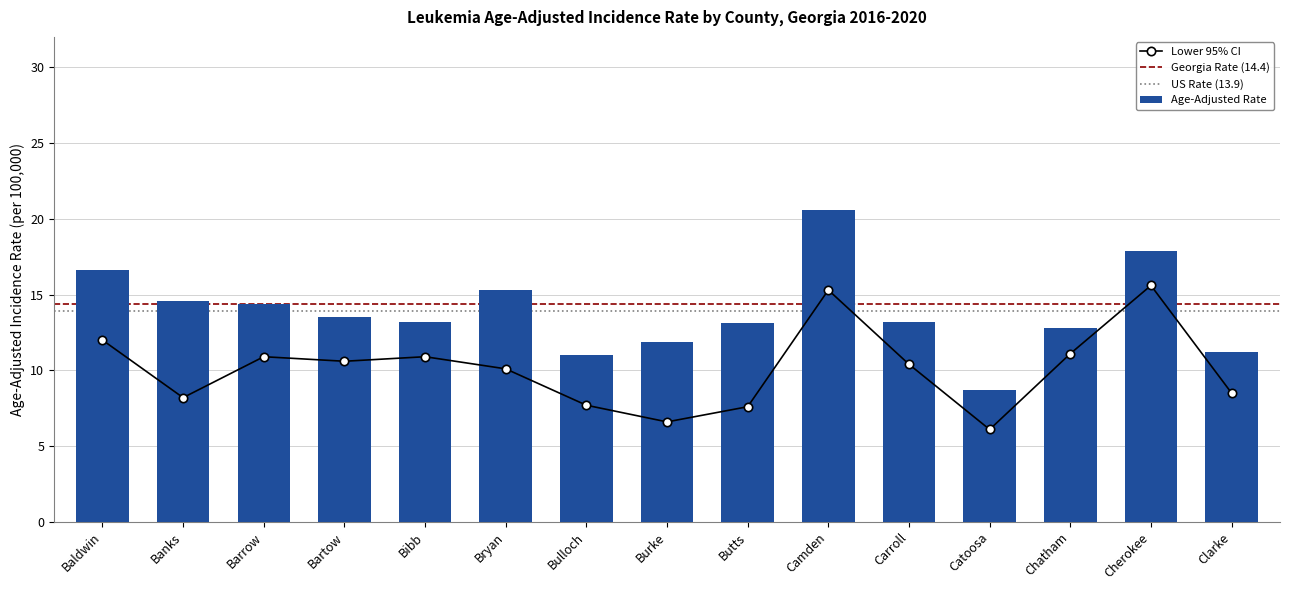

Reading left to right, what are all the values shown in this chart?

Age-Adjusted Incidence Rate: 16.6	14.6	14.4	13.5	13.2	15.3	11.0	11.9	13.1	20.6	13.2	8.7	12.8	17.9	11.2
Lower 95% CI: 12.0	8.2	10.9	10.6	10.9	10.1	7.7	6.6	7.6	15.3	10.4	6.1	11.1	15.6	8.5